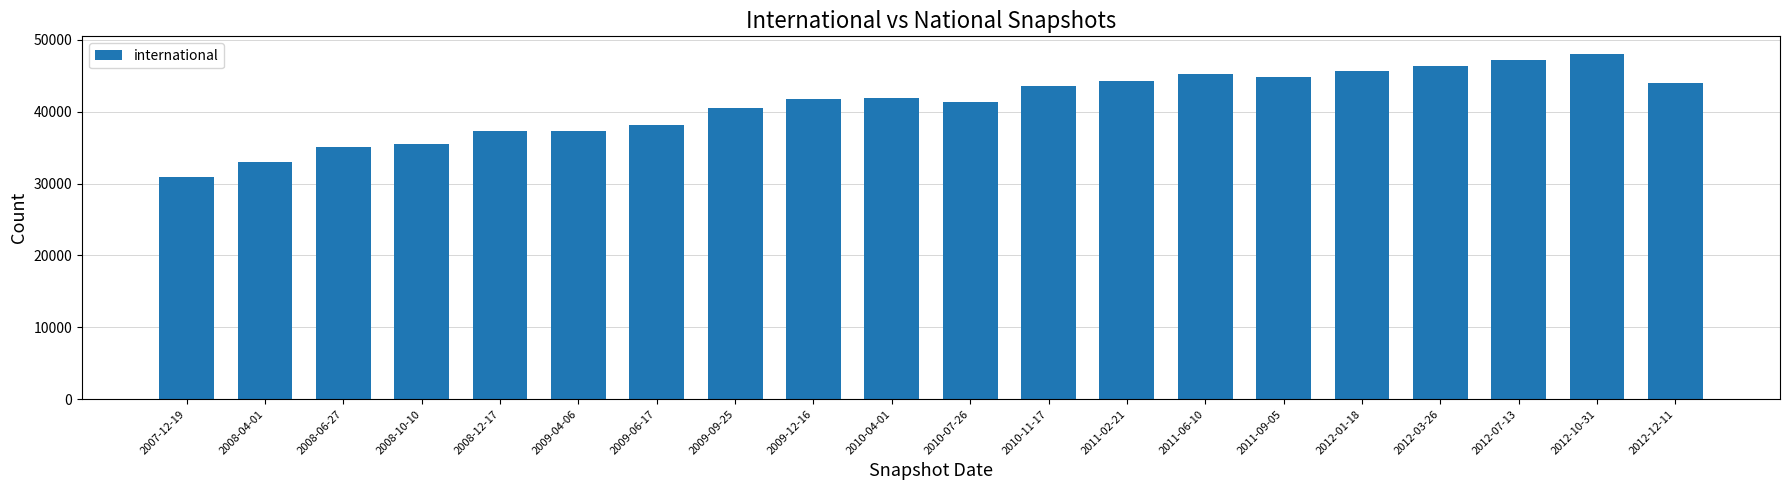

What is the average value?

41104